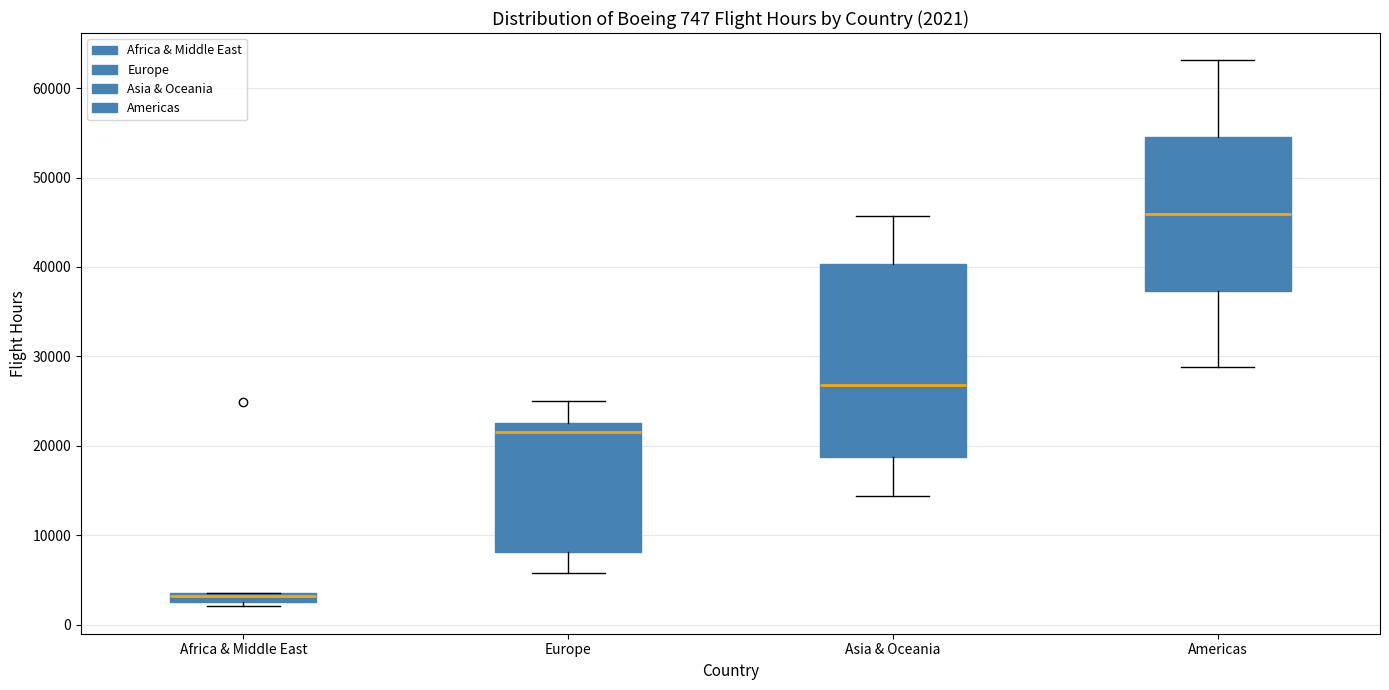

Which box has the lowest median line?

Africa & Middle East